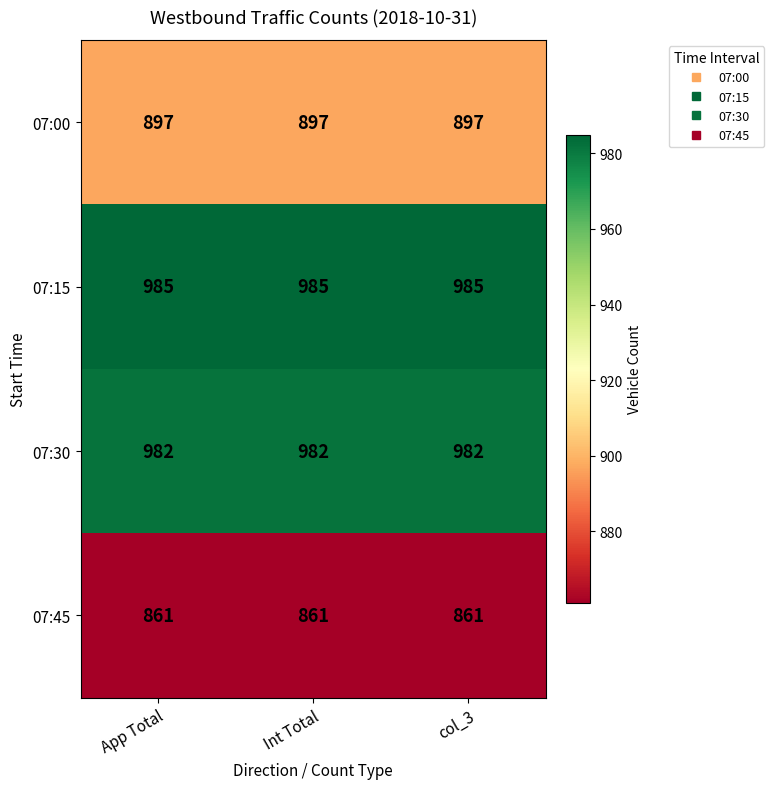

What is the approximate value of 07:15 at Int Total?

985